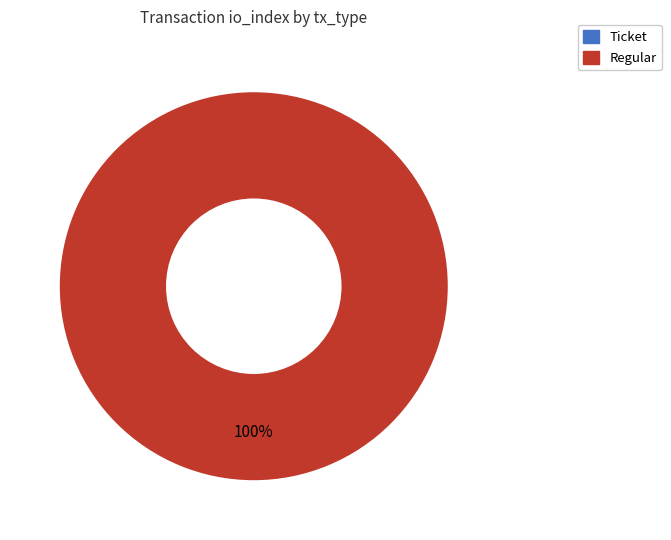

Which slice is the largest?

Regular